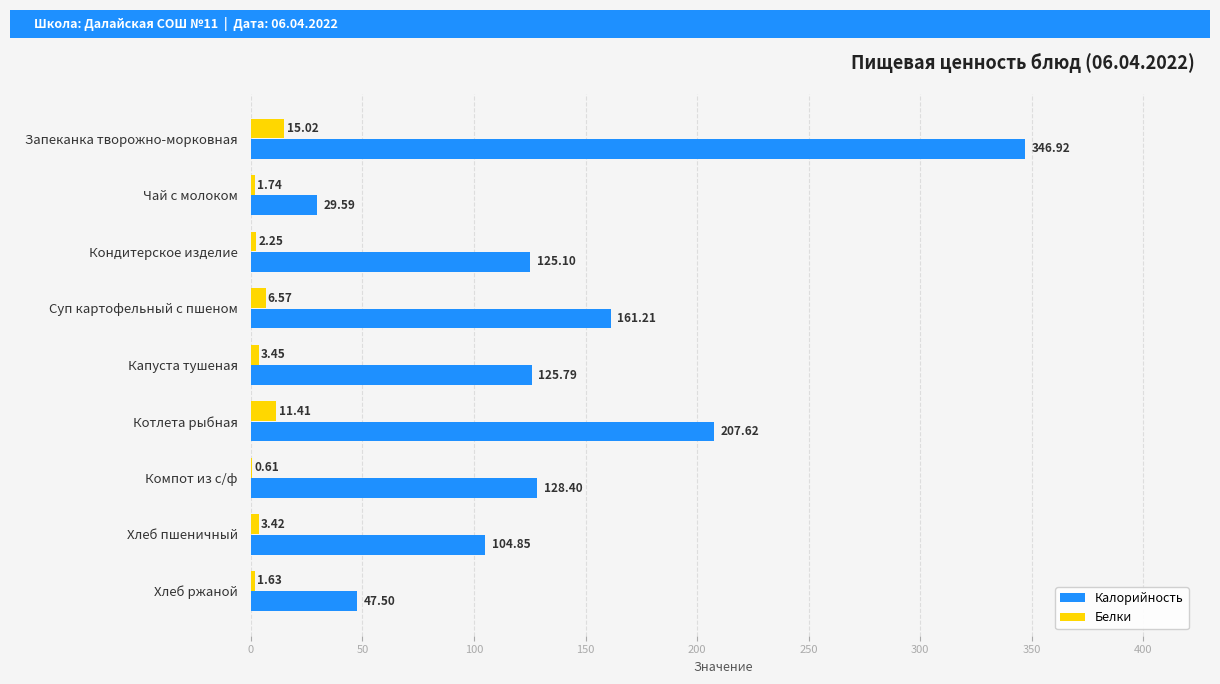

What are all the series names shown in the legend?

Калорийность, Белки